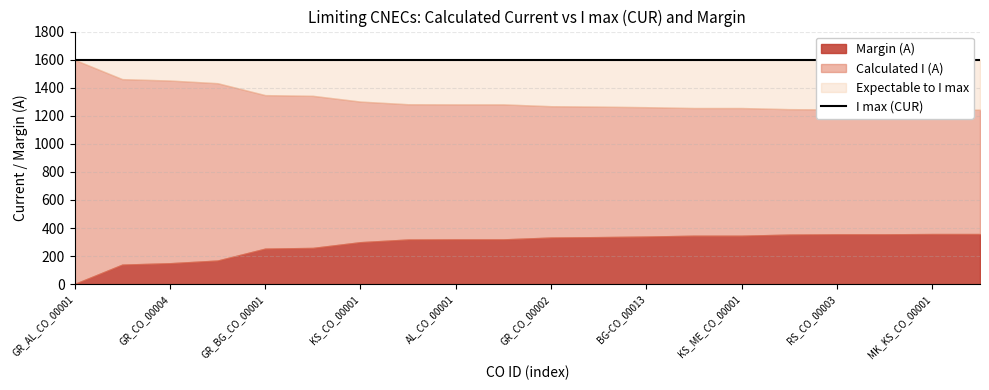

True or false: Calculated I (A) and Loading (%) intersect in this chart.

False